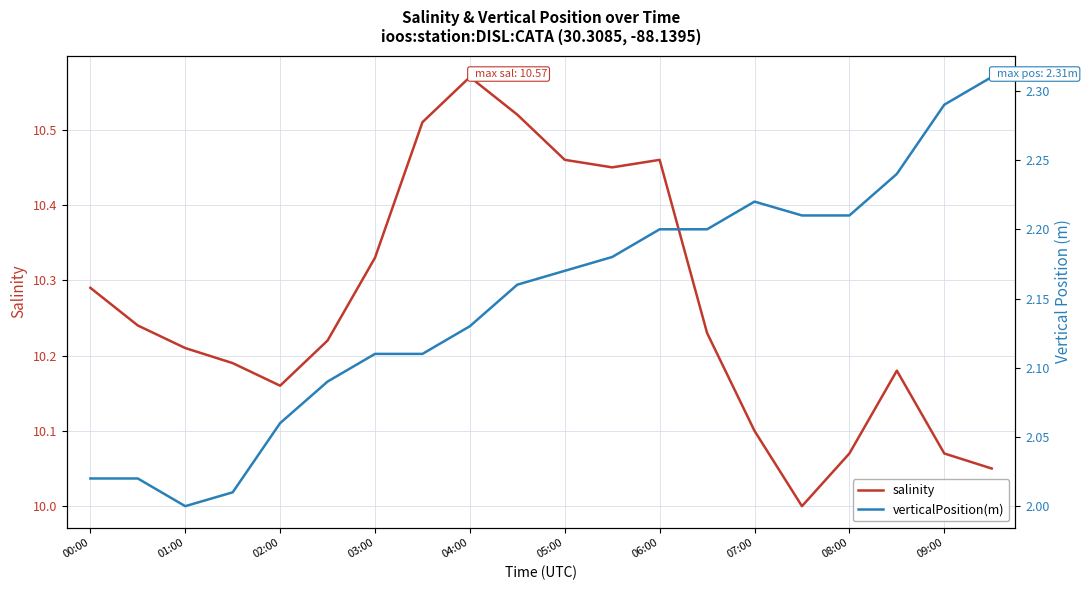

True or false: salinity has a value of 4.0 at 03:00.

False